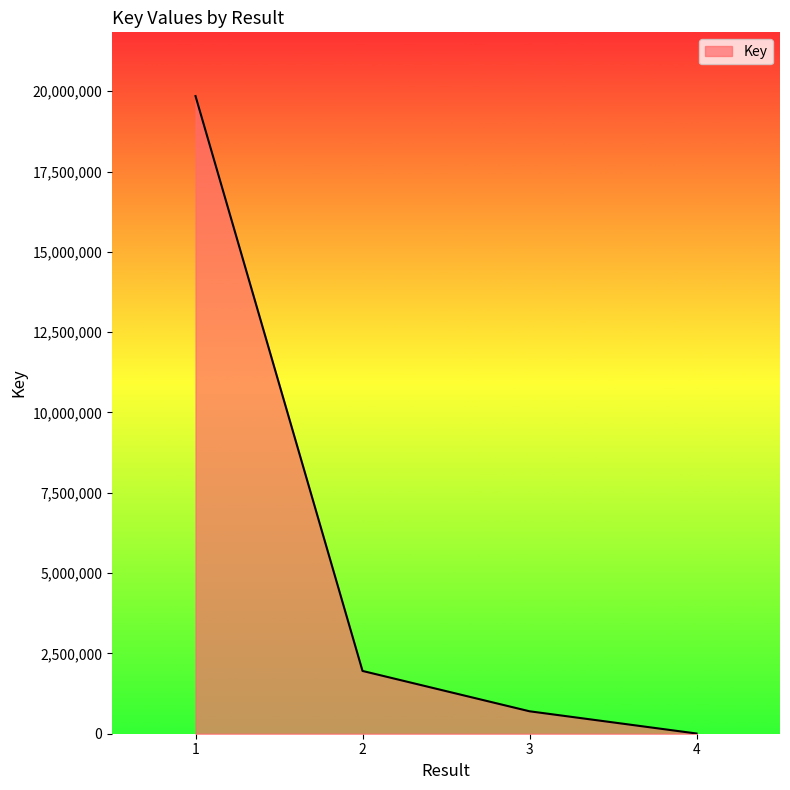

Read the value at 2, to the nearest 10.

1954360